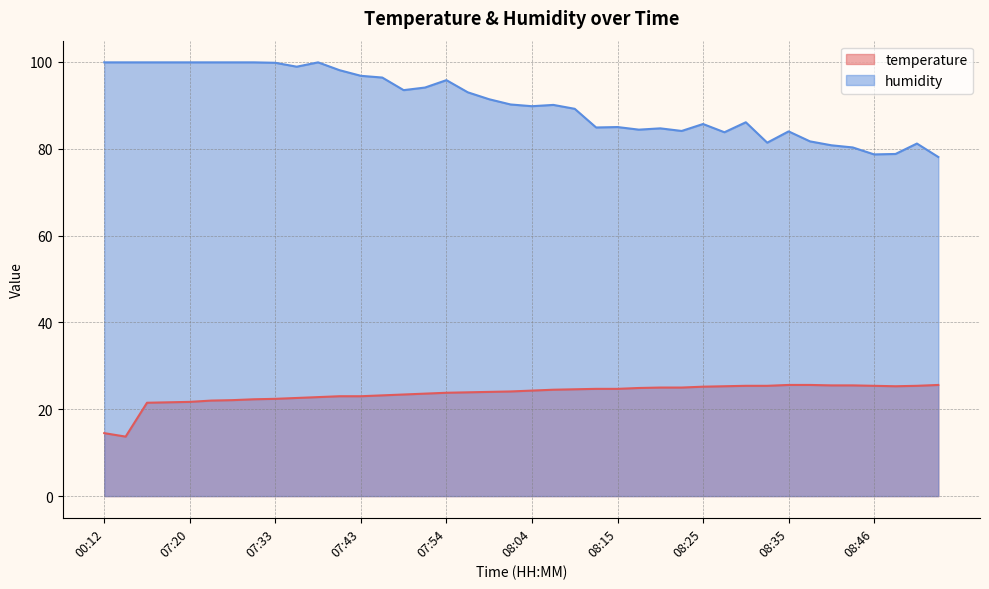

At which label does humidity reach its minimum?

08:53